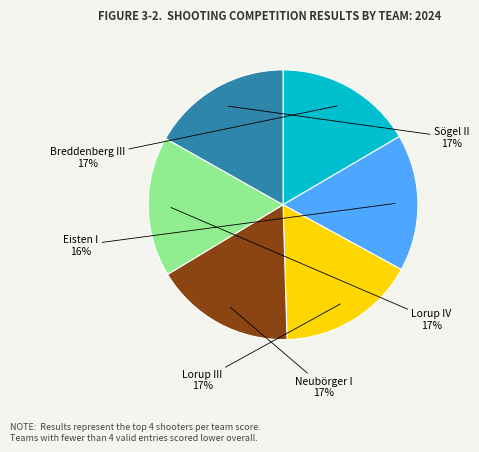

Does any single category account for the majority?

No